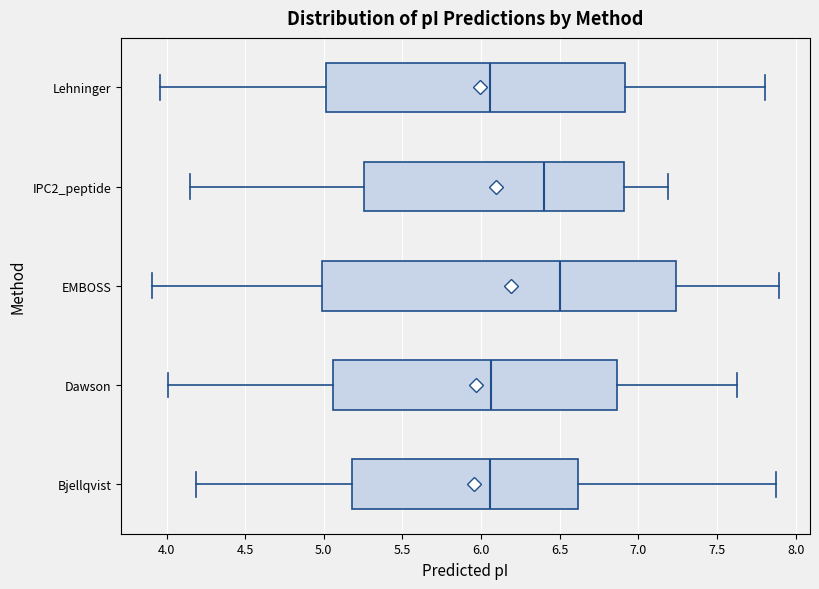

Reading bottom to top, read every box against the x-axis: the position of its median line, the range the box covers, and the ends of its whiskers. The values are not printed on the chart, so give them approximately, as read against the axis.

Bjellqvist: median 6.05, box 5.20 to 6.60, whiskers 4.20 to 7.90
Dawson: median 6.05, box 5.05 to 6.85, whiskers 4.00 to 7.65
EMBOSS: median 6.50, box 5.00 to 7.25, whiskers 3.90 to 7.90
IPC2_peptide: median 6.40, box 5.25 to 6.90, whiskers 4.15 to 7.20
Lehninger: median 6.05, box 5.00 to 6.90, whiskers 3.95 to 7.80